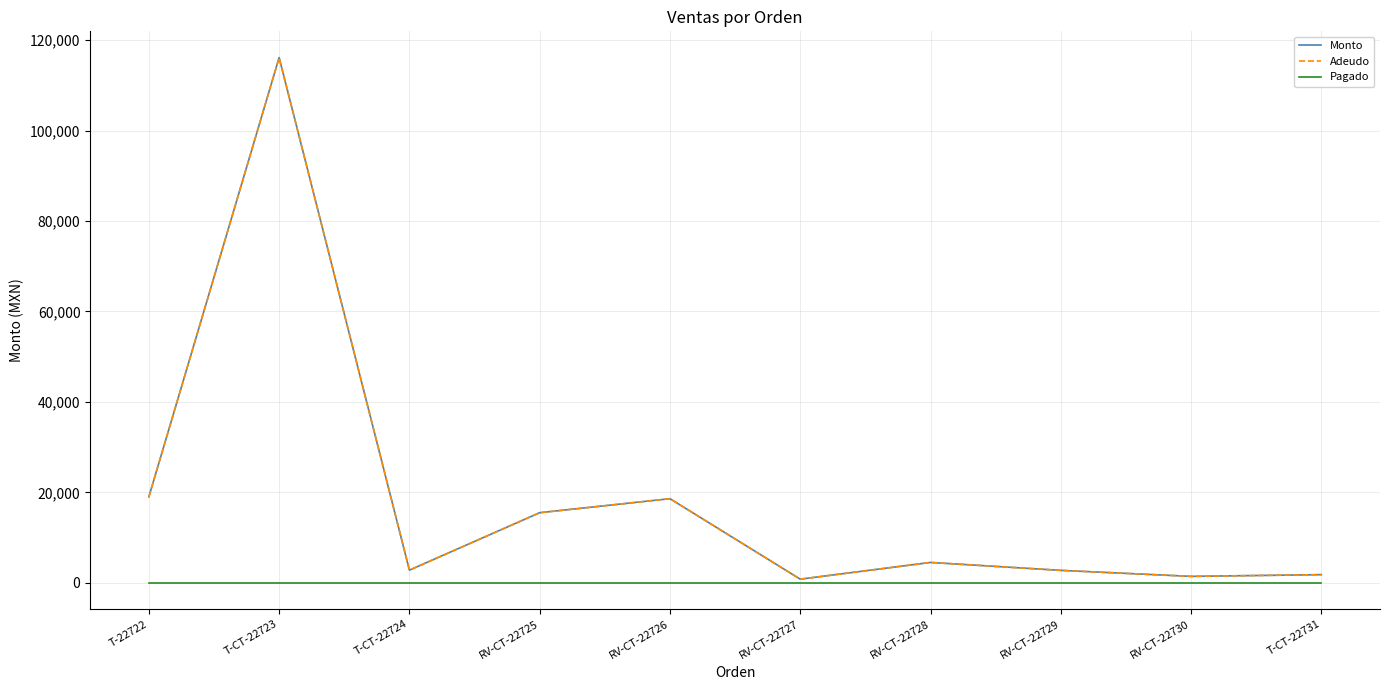

True or false: Adeudo and Monto intersect in this chart.

False